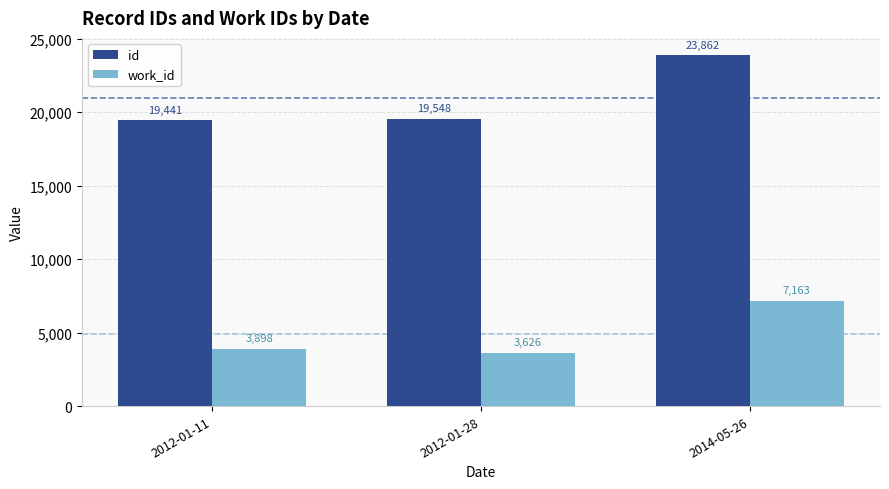

Is it true that id equals 13282 at 2012-01-28?

False